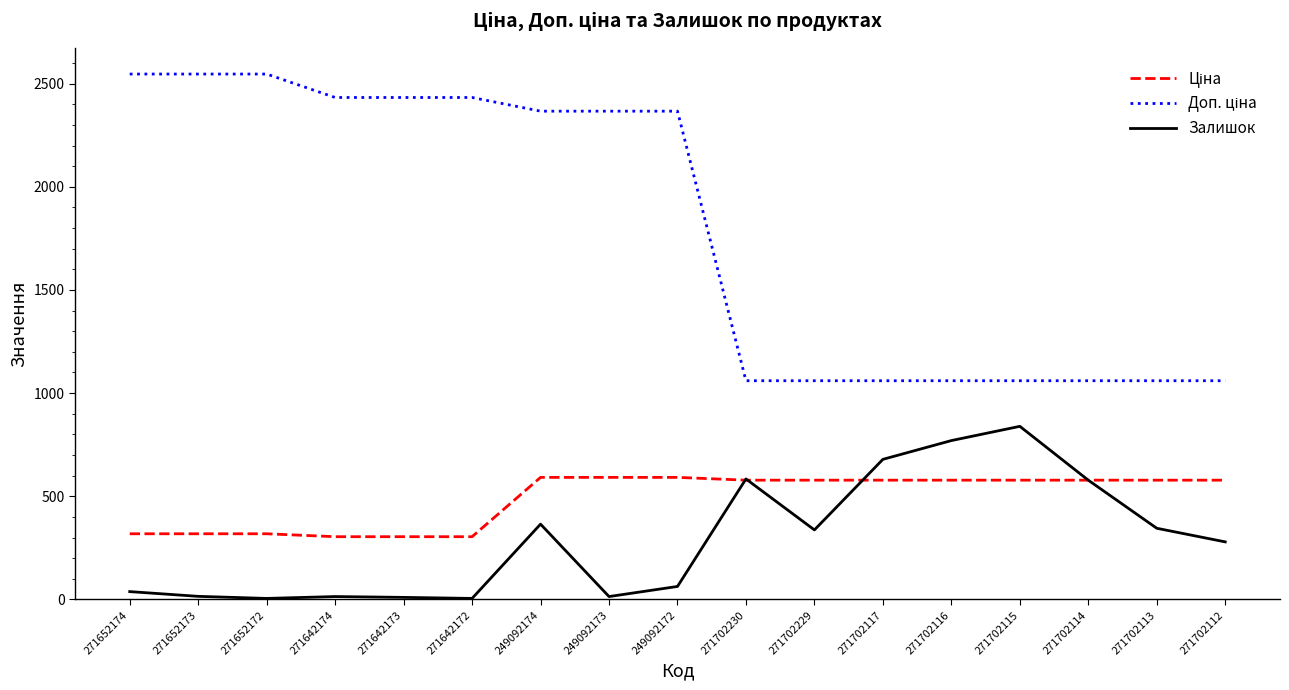

The Залишок series shows 279.0 at 271702112. True or false?

True